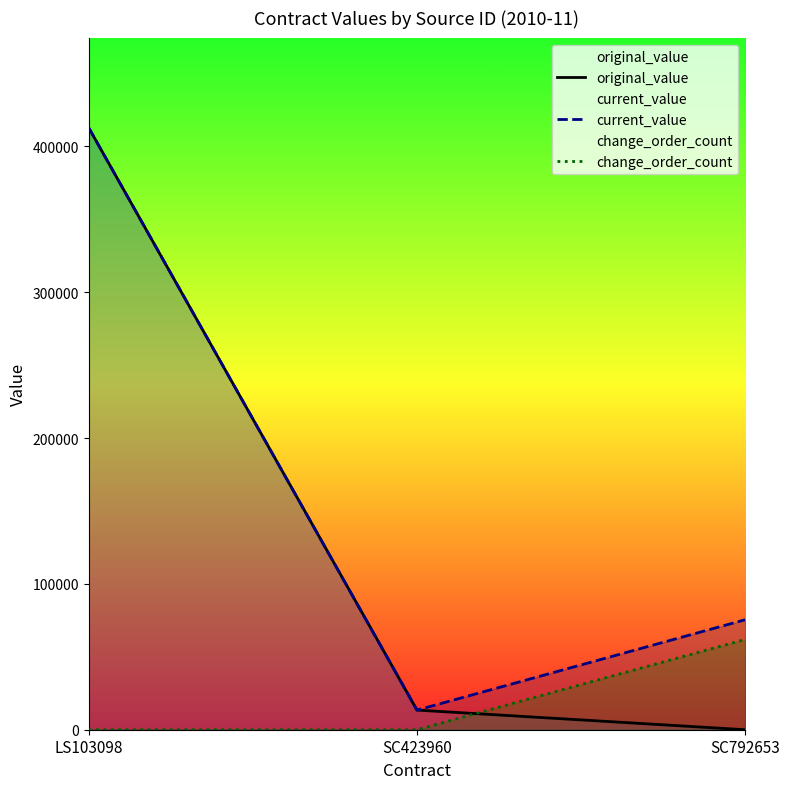

Reading left to right, transcribe all the data shown in this chart.

original_value: 412646.5	13459.5	0.0
current_value: 412646.5	13459.5	75400.0
change_order_count: 0.0	0.0	61897.0